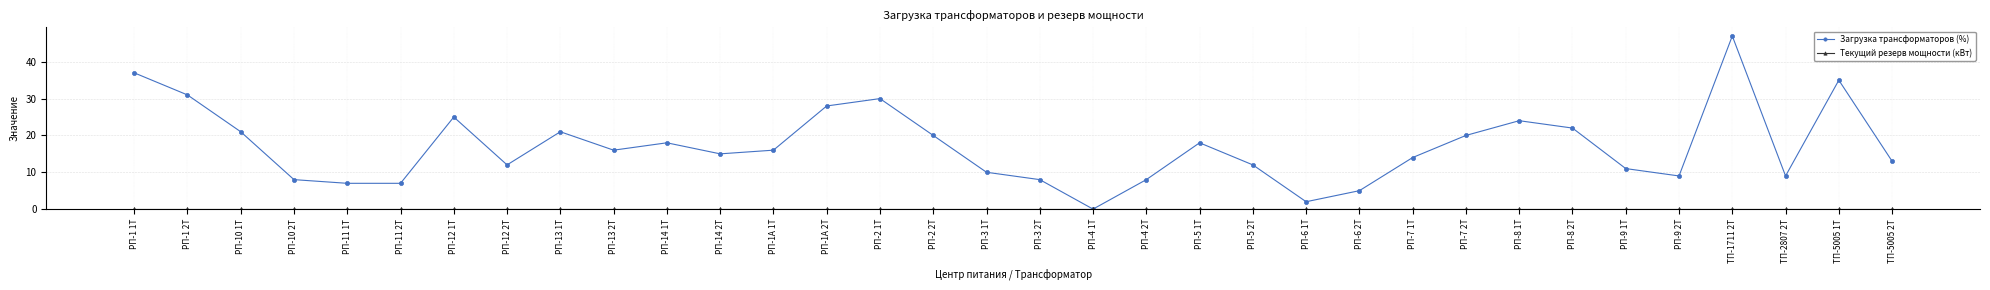

Which series has the widest spread of values?

Загрузка трансформаторов (%)